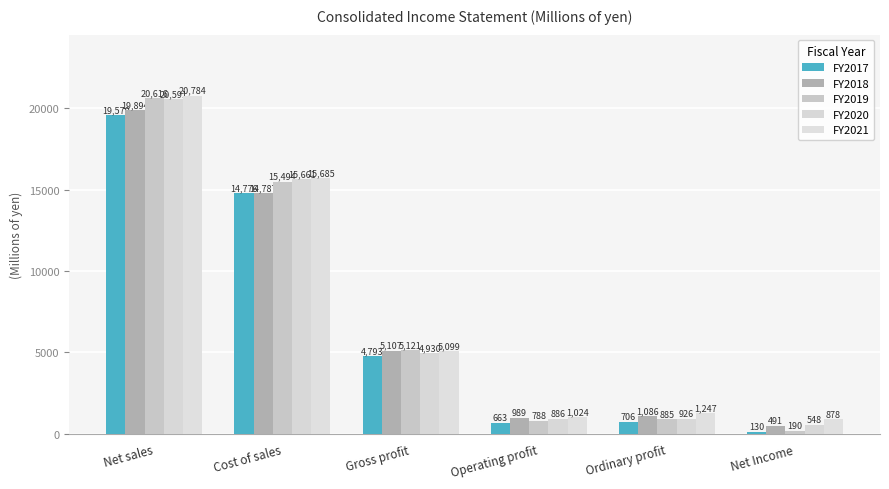

At which label does FY2021 reach its minimum?

Net Income